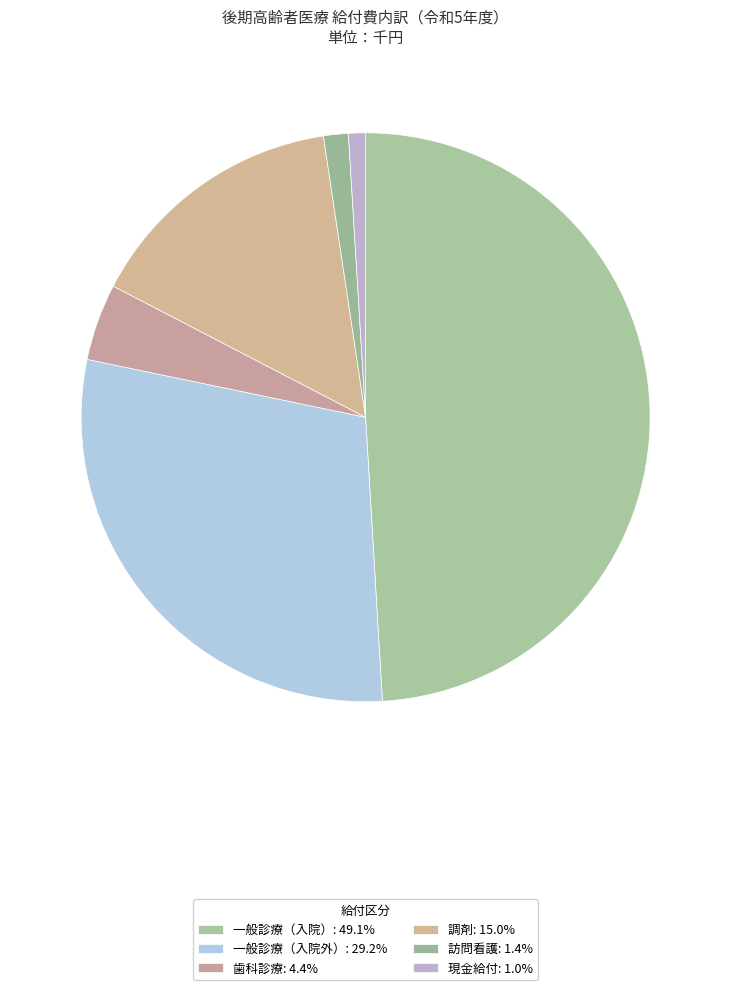

How many slices are in this pie chart?

6